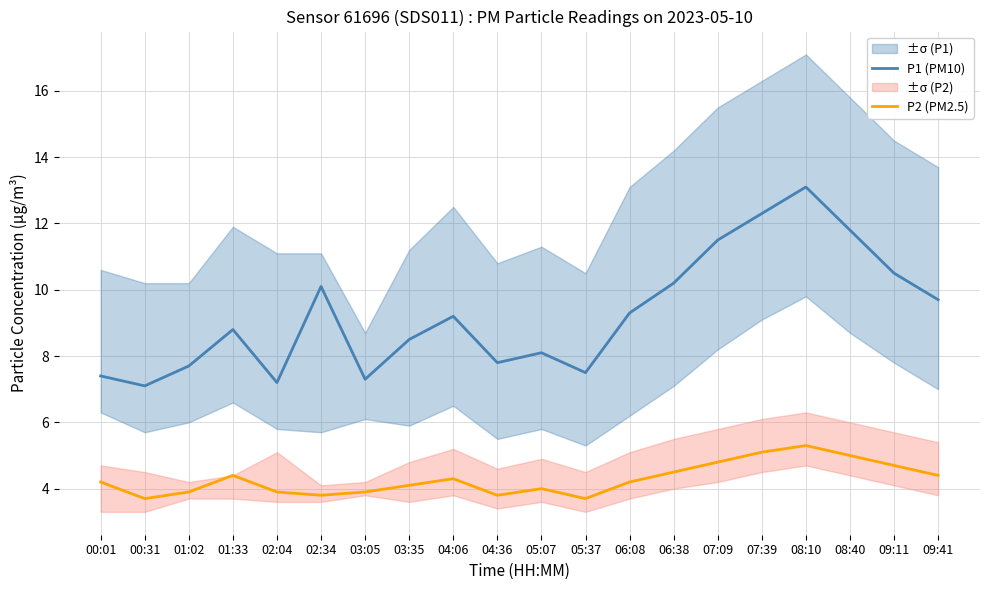

Does the chart display data point markers on the line(s)?

No